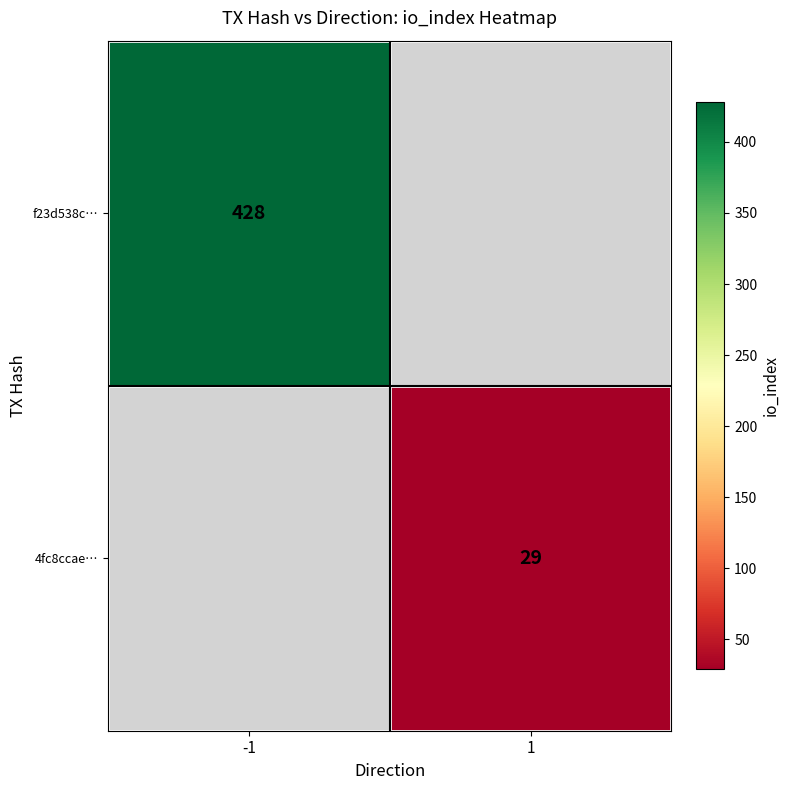

Is it true that 4fc8ccae… equals 39 at 1?

False